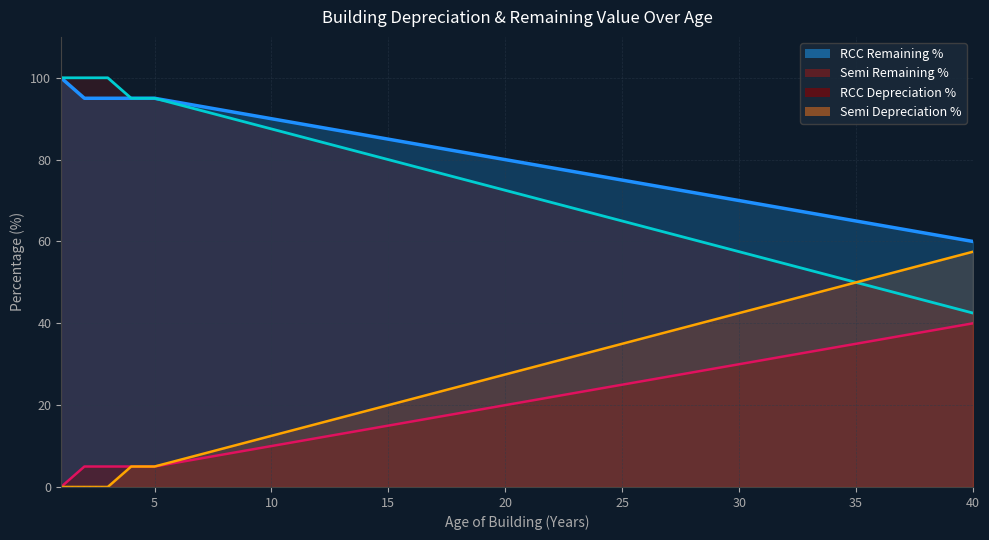

Reading left to right, transcribe all the data shown in this chart.

RCC Depreciation %: 1=100.0	2=95.0	3=95.0	4=95.0	5=95.0	6=94.0	7=93.0	8=92.0	9=91.0	10=90.0	11=89.0	12=88.0	13=87.0	14=86.0	15=85.0	16=84.0	17=83.0	18=82.0	19=81.0	20=80.0	21=79.0	22=78.0	23=77.0	24=76.0	25=75.0	26=74.0	27=73.0	28=72.0	29=71.0	30=70.0	31=69.0	32=68.0	33=67.0	34=66.0	35=65.0	36=64.0	37=63.0	38=62.0	39=61.0	40=60.0
RCC Remaining %: 1=0.0	2=5.0	3=5.0	4=5.0	5=5.0	6=6.0	7=7.0	8=8.0	9=9.0	10=10.0	11=11.0	12=12.0	13=13.0	14=14.0	15=15.0	16=16.0	17=17.0	18=18.0	19=19.0	20=20.0	21=21.0	22=22.0	23=23.0	24=24.0	25=25.0	26=26.0	27=27.0	28=28.0	29=29.0	30=30.0	31=31.0	32=32.0	33=33.0	34=34.0	35=35.0	36=36.0	37=37.0	38=38.0	39=39.0	40=40.0
Semi Depreciation %: 1=100.0	2=100.0	3=100.0	4=95.0	5=95.0	6=93.5	7=92.0	8=90.5	9=89.0	10=87.5	11=86.0	12=84.5	13=83.0	14=81.5	15=80.0	16=78.5	17=77.0	18=75.5	19=74.0	20=72.5	21=71.0	22=69.5	23=68.0	24=66.5	25=65.0	26=63.5	27=62.0	28=60.5	29=59.0	30=57.5	31=56.0	32=54.5	33=53.0	34=51.5	35=50.0	36=48.5	37=47.0	38=45.5	39=44.0	40=42.5
Semi Remaining %: 1=0.0	2=0.0	3=0.0	4=5.0	5=5.0	6=6.5	7=8.0	8=9.5	9=11.0	10=12.5	11=14.0	12=15.5	13=17.0	14=18.5	15=20.0	16=21.5	17=23.0	18=24.5	19=26.0	20=27.5	21=29.0	22=30.5	23=32.0	24=33.5	25=35.0	26=36.5	27=38.0	28=39.5	29=41.0	30=42.5	31=44.0	32=45.5	33=47.0	34=48.5	35=50.0	36=51.5	37=53.0	38=54.5	39=56.0	40=57.5